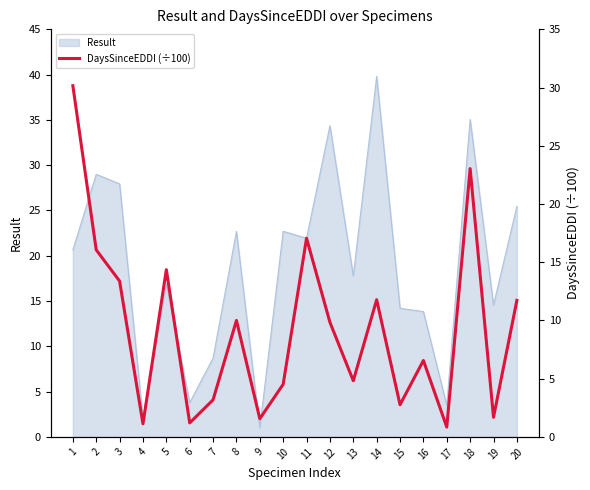

What is the ratio of the value at 12 to the value at 20?

0.8